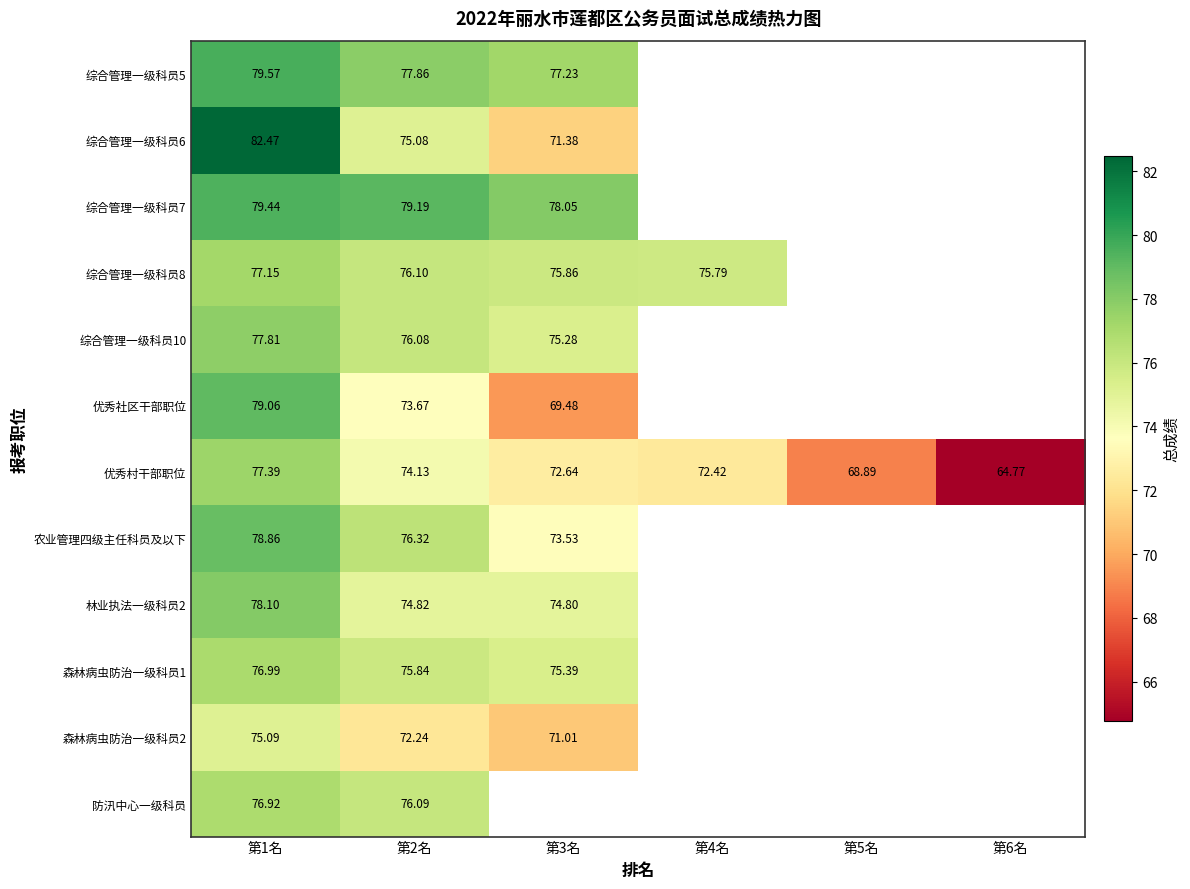

What is the smallest value displayed?

64.8